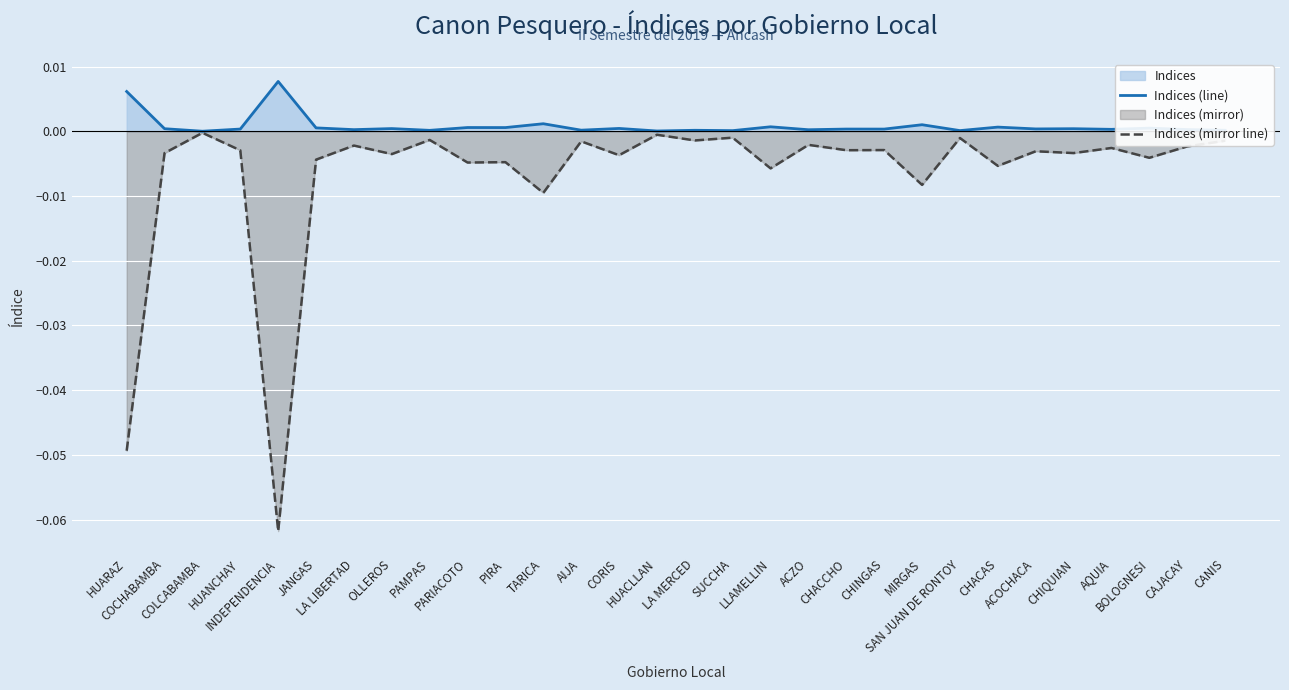

Which has a higher value, HUARAZ or COCHABAMBA?

HUARAZ